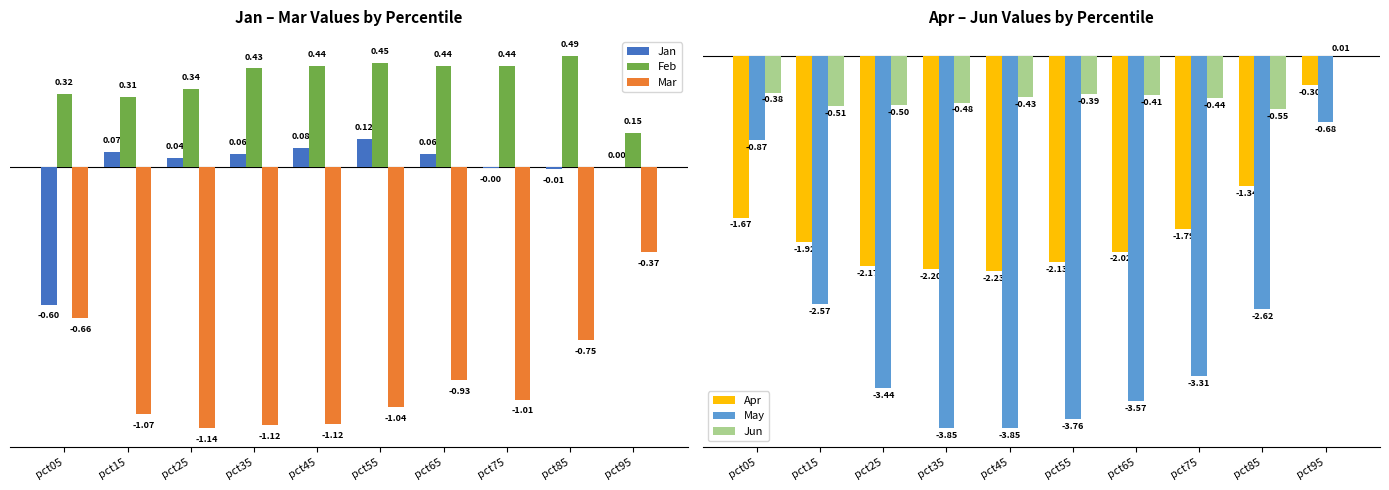

Are the bars grouped side by side (vs. stacked)?

Yes